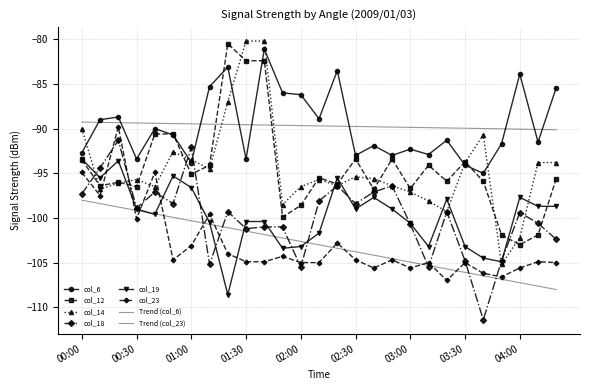

At which label is col_19 closest to -101?

03:00